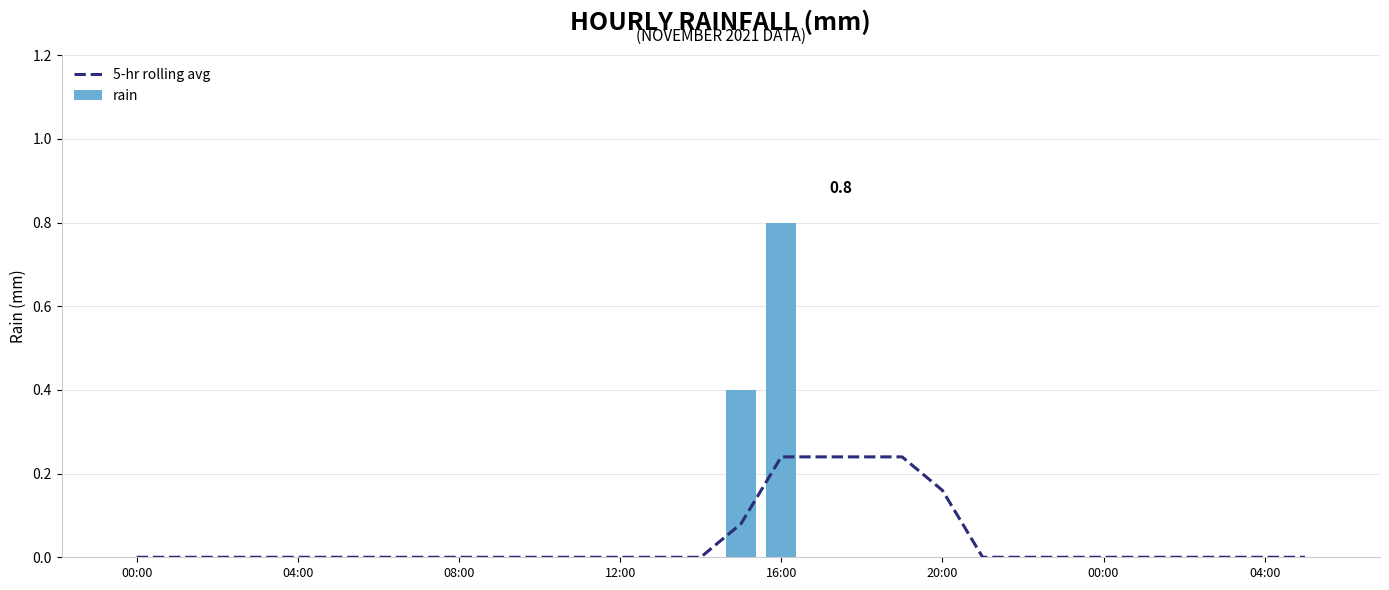

At 04:00, list the series in order from largest to smallest.

5-hr rolling avg, rain